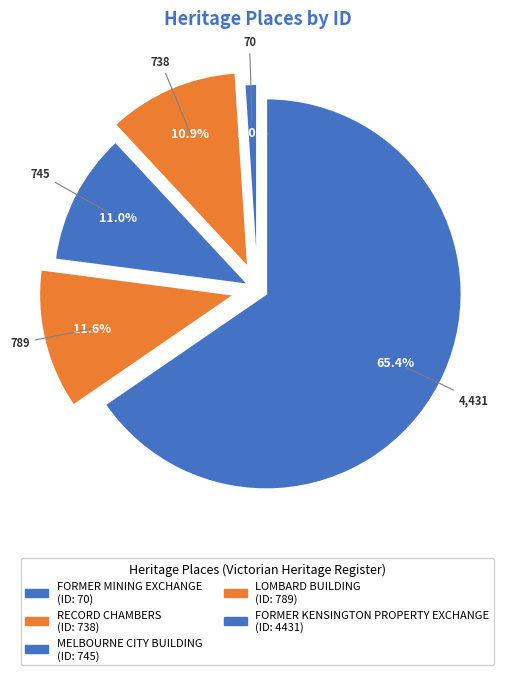

What is the largest slice in the pie chart?

FORMER KENSINGTON PROPERTY EXCHANGE